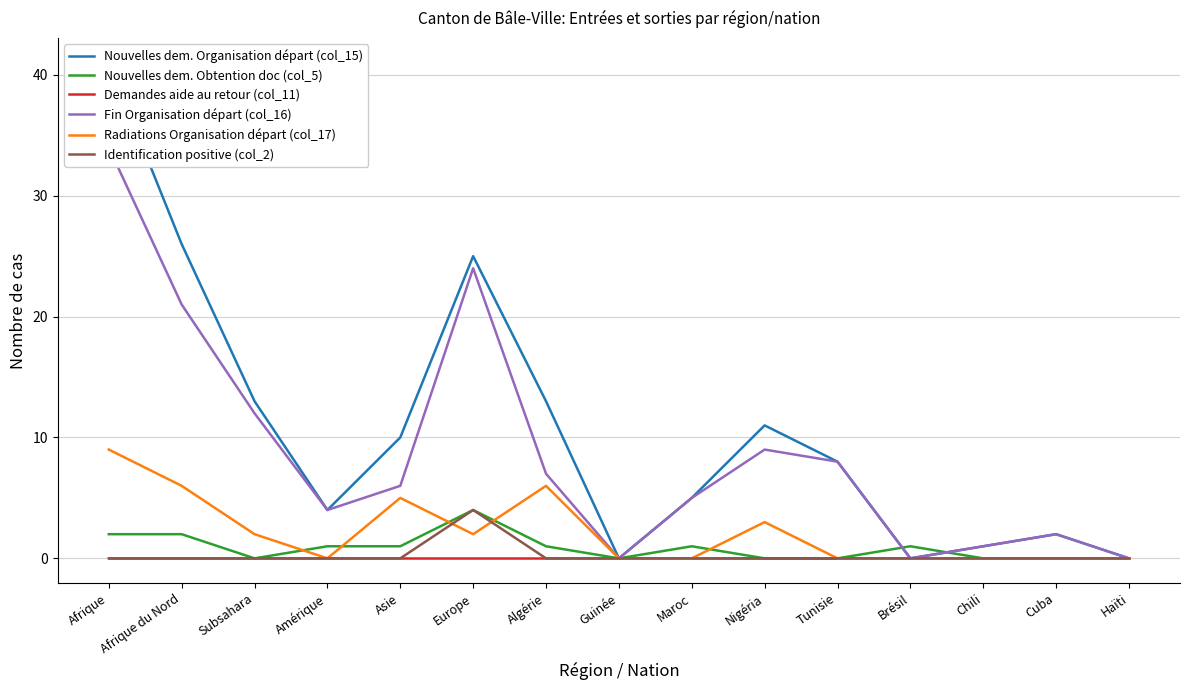

Reading right to left, transcribe all the data shown in this chart.

Nouvelles dem. Organisation départ (col_15): 0	2	1	0	8	11	5	0	13	25	10	4	13	26	41
Nouvelles dem. Obtention doc (col_5): 0	0	0	1	0	0	1	0	1	4	1	1	0	2	2
Demandes aide au retour (col_11): 0	0	0	0	0	0	0	0	0	0	0	0	0	0	0
Fin Organisation départ (col_16): 0	2	1	0	8	9	5	0	7	24	6	4	12	21	34
Radiations Organisation départ (col_17): 0	0	0	0	0	3	0	0	6	2	5	0	2	6	9
Identification positive (col_2): 0	0	0	0	0	0	0	0	0	4	0	0	0	0	0